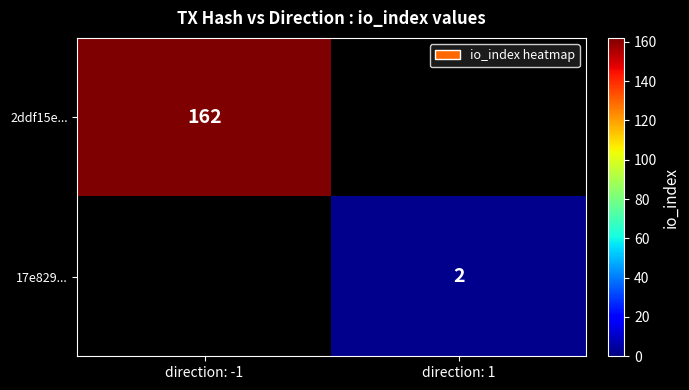

What is the minimum value shown in the chart?

2.0